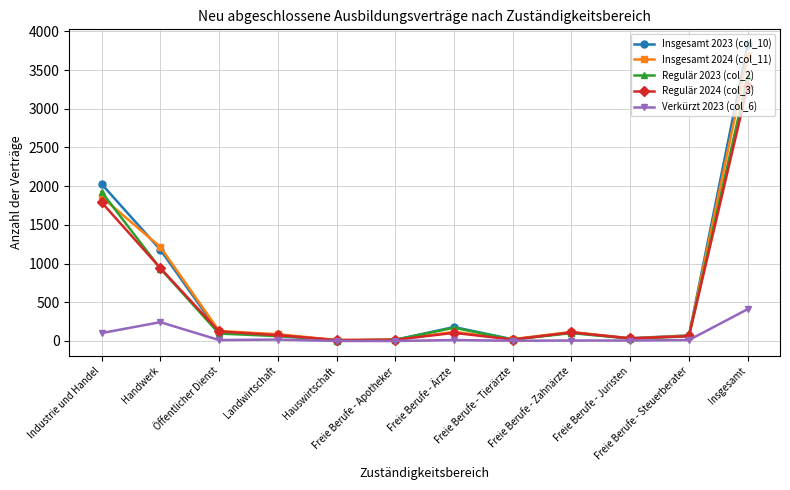

Is the value of Insgesamt 2024 (col_11) at Freie Berufe - Steuerberater greater than the value of Regulär 2024 (col_3) at Hauswirtschaft?

Yes